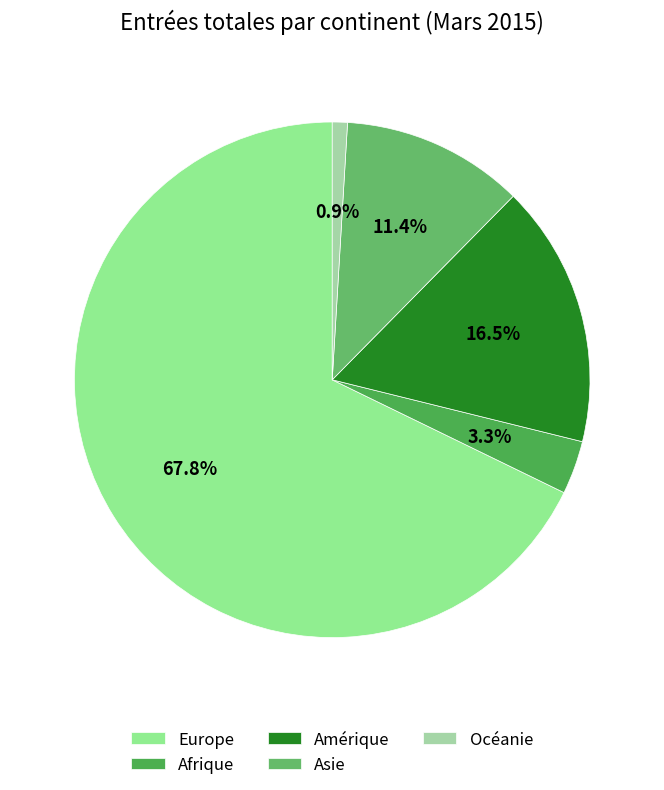

Which slice is the smallest?

Océanie